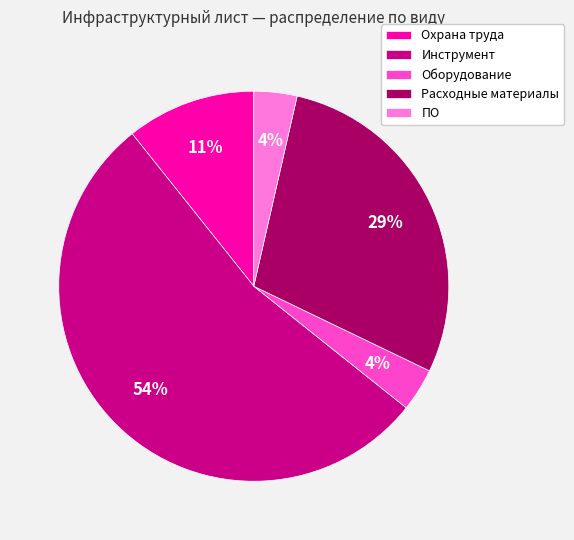

Is the sum of ПО and Оборудование greater than half?

No